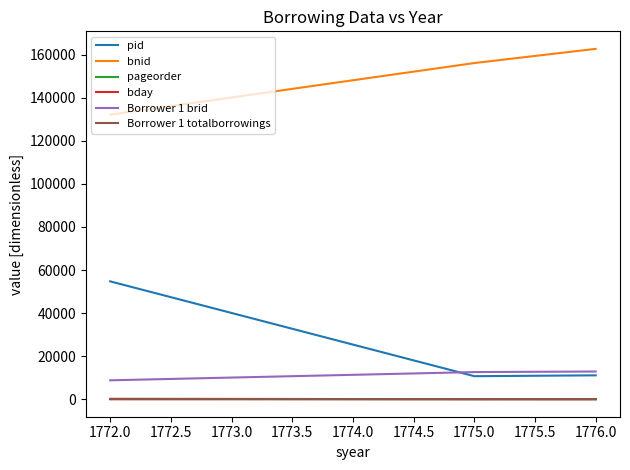

What are all the series names shown in the legend?

pid, bnid, pageorder, bday, Borrower 1 brid, Borrower 1 totalborrowings